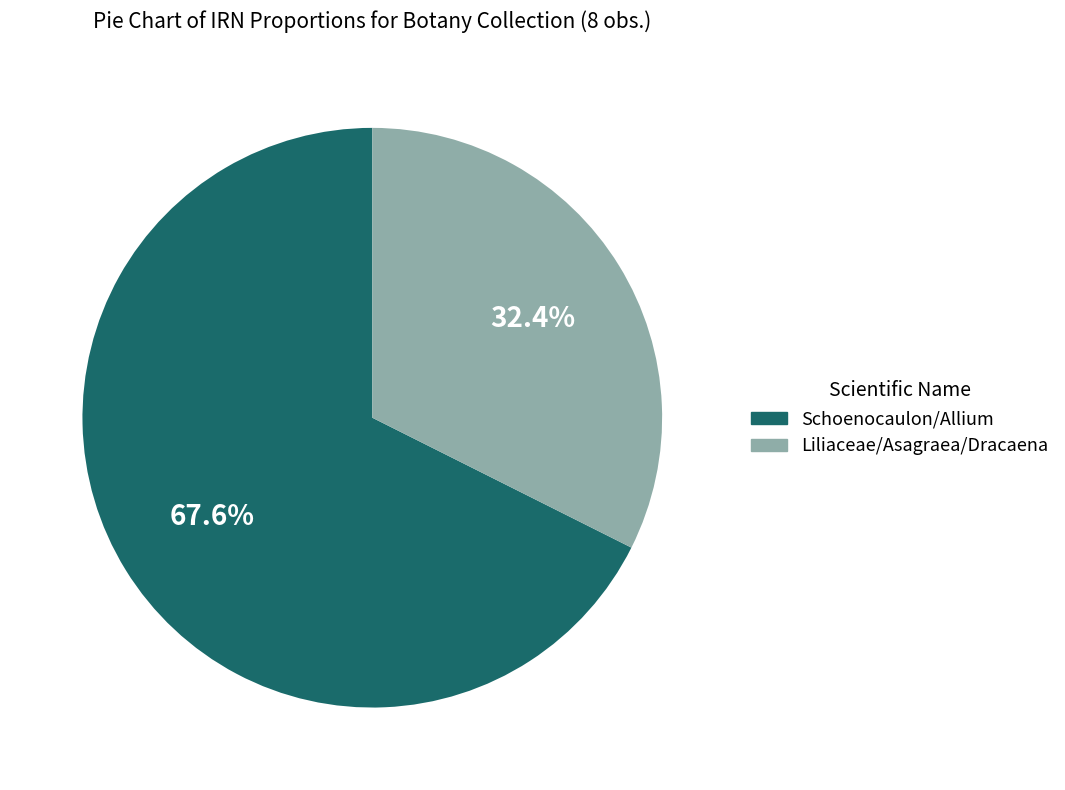

To the nearest percent, what is the difference between the largest and smallest slice percentages?

35%